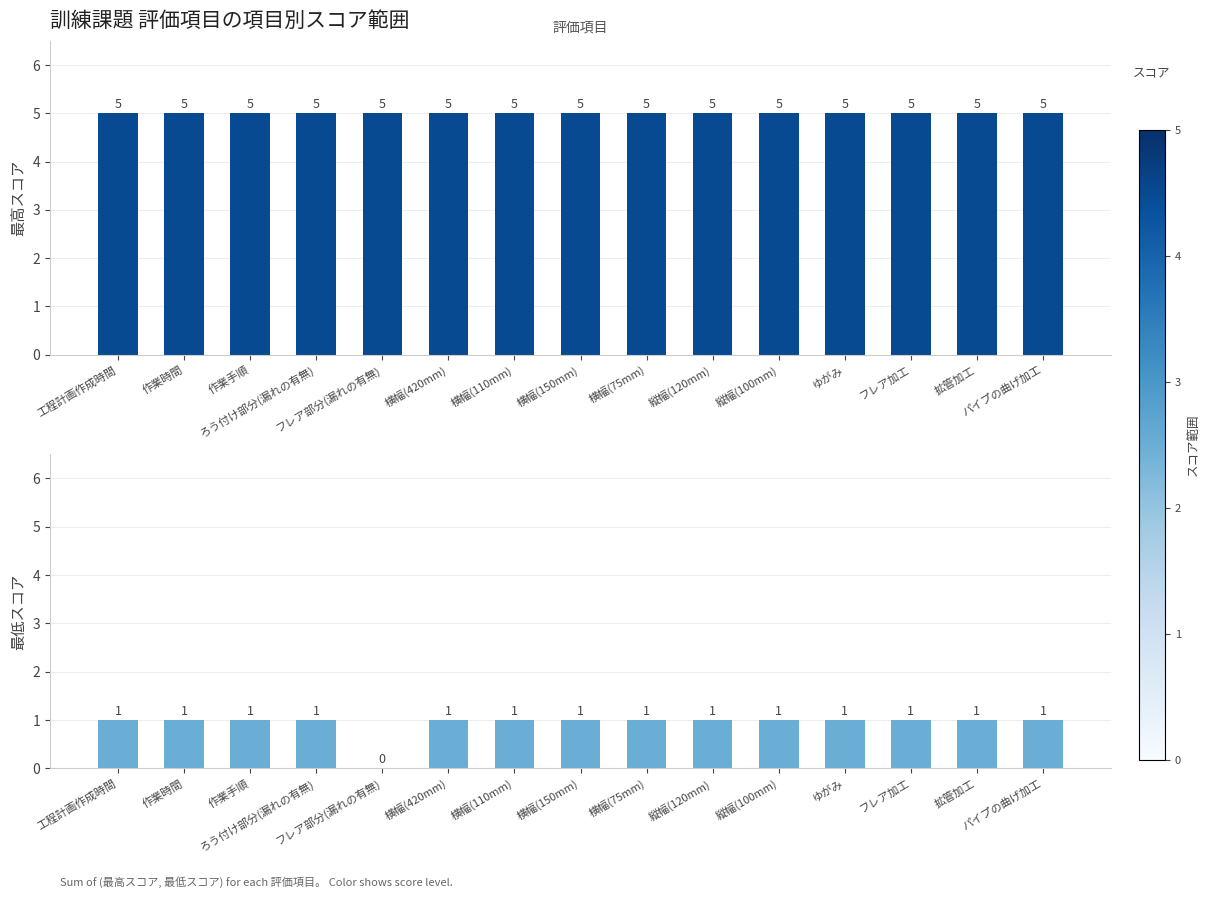

Which series has the largest total across all categories?

最高スコア